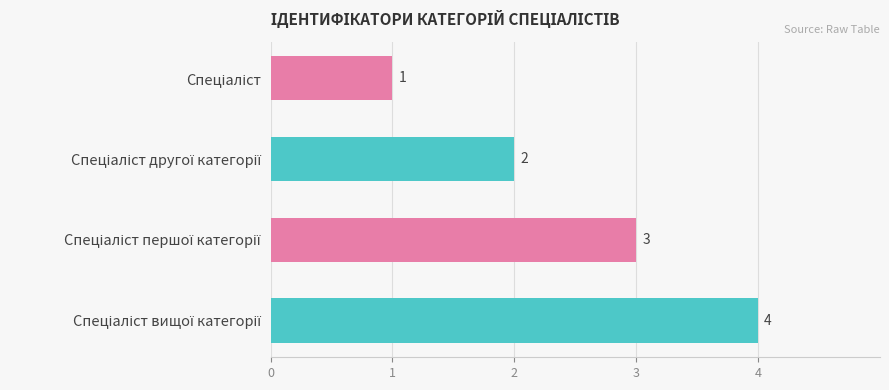

What is the difference between the maximum and minimum values?

3